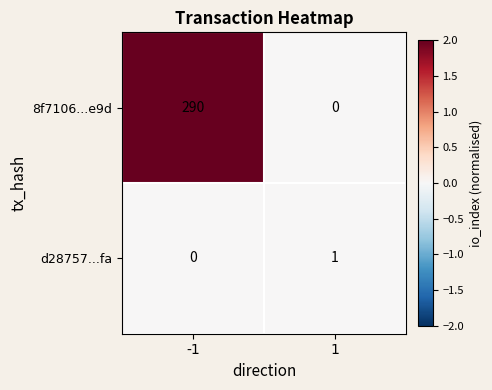

Which series has the largest range (max minus min)?

8f7106...e9d